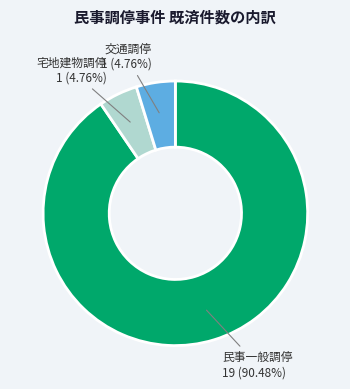

Is there a majority slice in this chart?

Yes